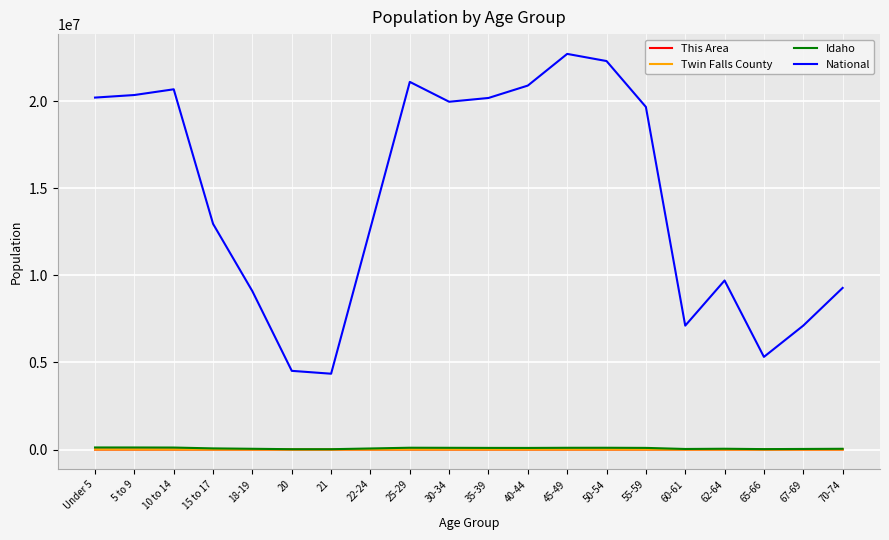

At which label is National closest to 13531442?

15 to 17